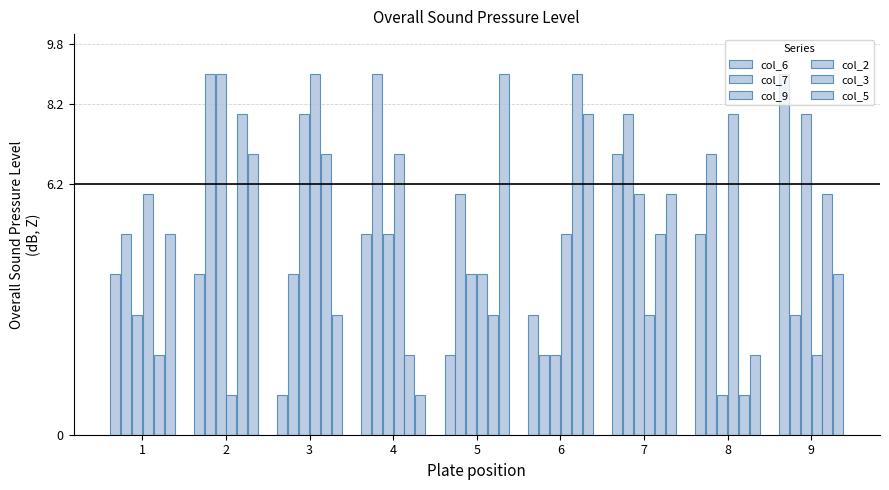

How many data points does each series have?

9